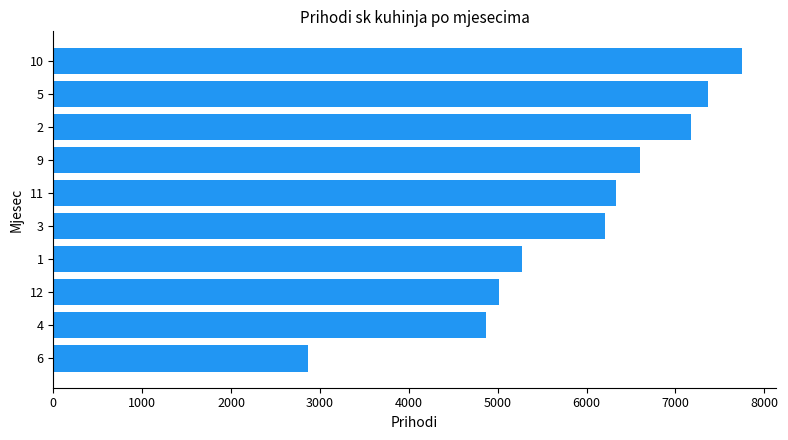

What is the approximate value at 3, to the nearest 10?

6210